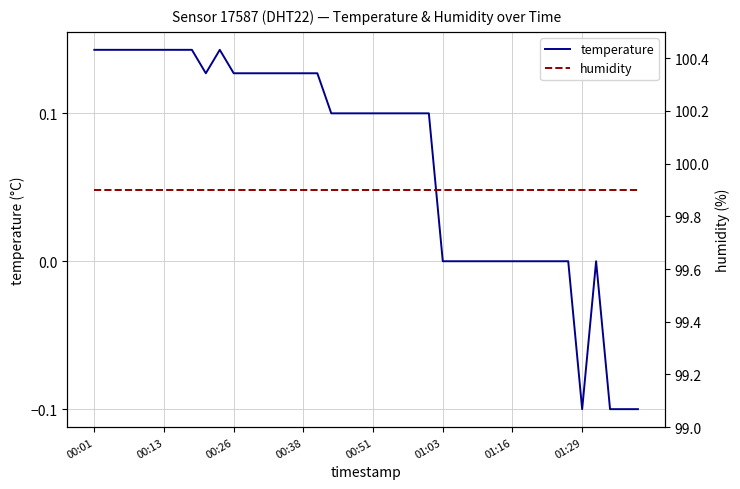

List the labels in order of humidity value, largest first.

00:01, 00:13, 00:26, 00:38, 00:51, 01:03, 01:16, 01:29, 8, 9, 10, 11, 12, 13, 14, 15, 16, 17, 18, 19, 20, 21, 22, 23, 24, 25, 26, 27, 28, 29, 30, 31, 32, 33, 34, 35, 36, 37, 38, 39